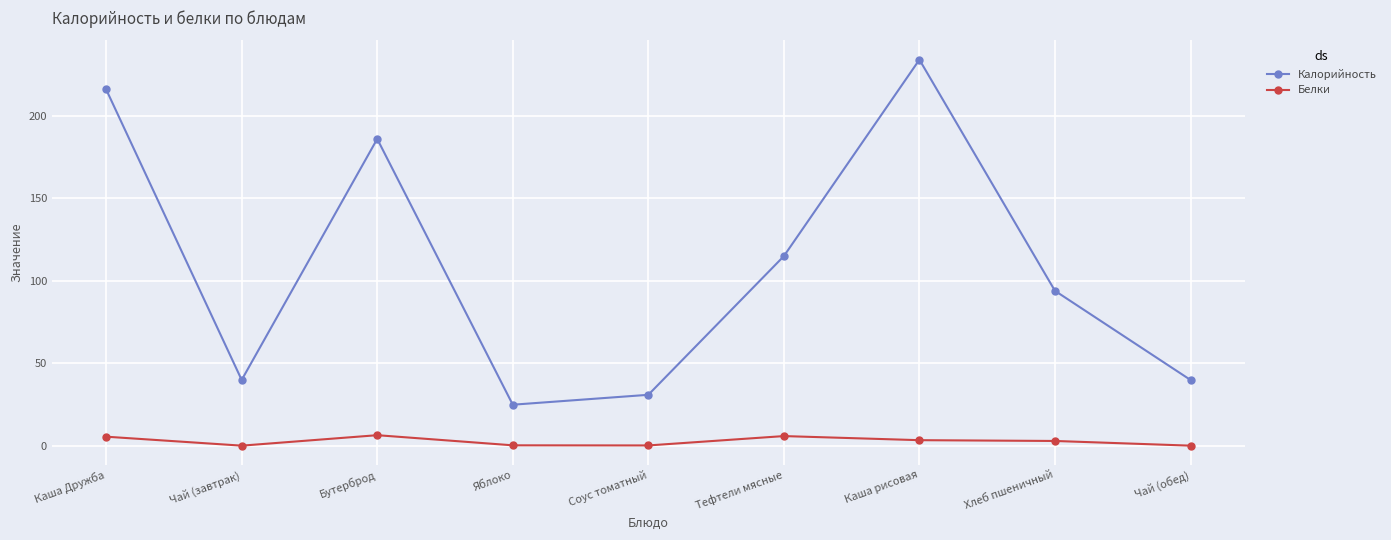

True or false: Калорийность has a value of 115.0 at Тефтели мясные.

True